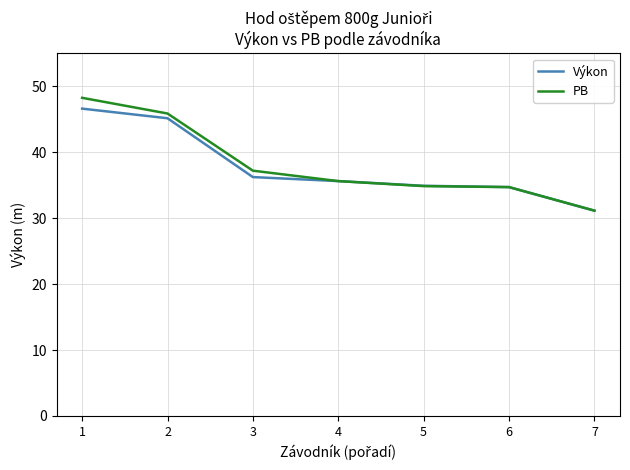

At which label does PB reach its minimum?

7